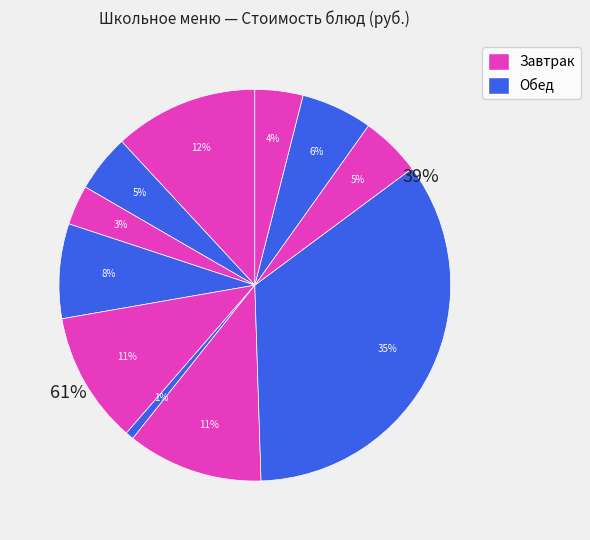

Does Компот из сухофруктов account for over 50% of the chart?

No